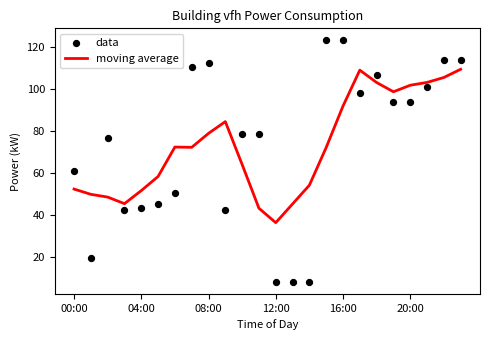

What is the total value across all series at 21?

204.1